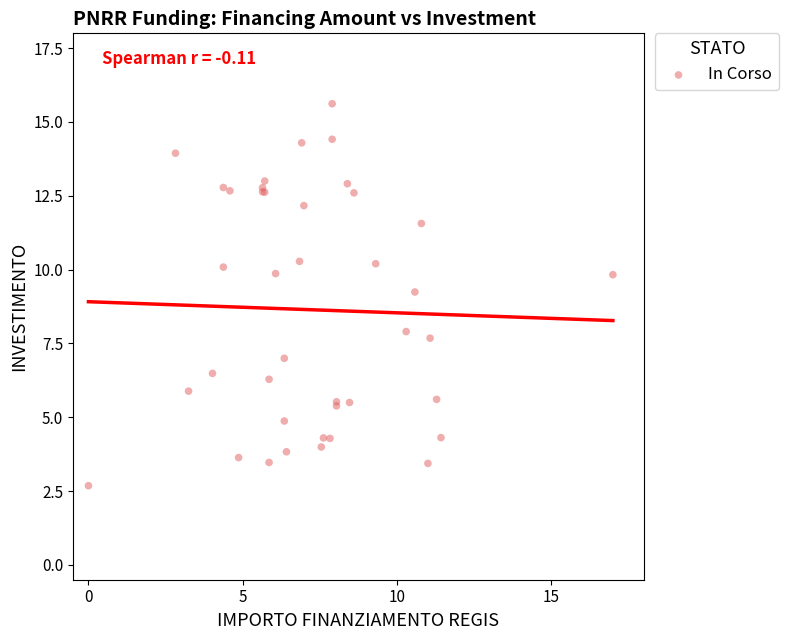

What Y value in the scatter plot is closest to 9?

9.2